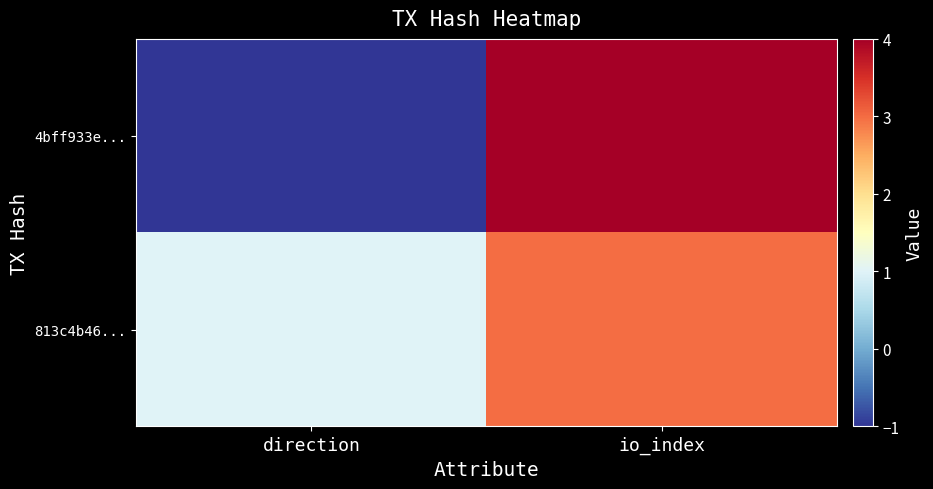

Reading right to left, what are all the values shown in this chart?

4bff933e...: io_index=4	direction=-1
813c4b46...: io_index=3	direction=1